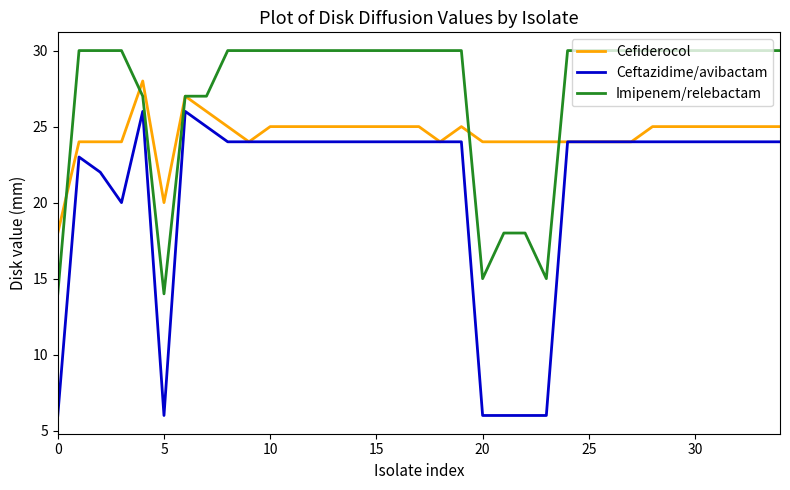

What is the minimum value for Imipenem/relebactam?

14